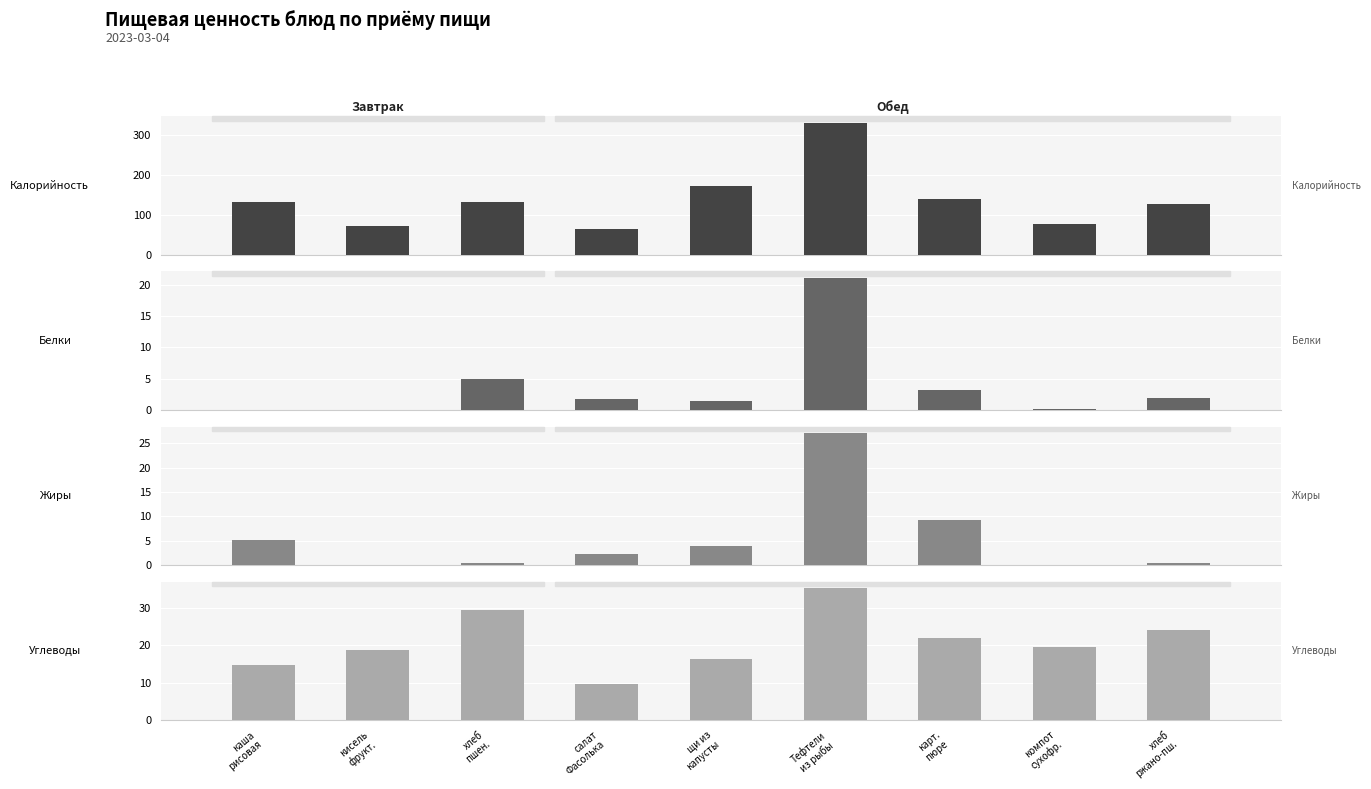

Reading left to right, list all the values displayed in this chart.

Калорийность: каша
рисовая=130.8	кисель
фрукт.=73.2	хлеб
пшен.=133.2	салат
Фасолька=64.4	щи из
капусты=171.8	Тефтели
из рыбы=329.3	карт.
пюре=138.8	компот
сухофр.=76.8	хлеб
ржано-пш.=126.7
Белки: каша
рисовая=0.0	кисель
фрукт.=0.0	хлеб
пшен.=5.0	салат
Фасолька=1.7	щи из
капусты=1.4	Тефтели
из рыбы=21.1	карт.
пюре=3.2	компот
сухофр.=0.2	хлеб
ржано-пш.=1.9
Жиры: каша
рисовая=5.1	кисель
фрукт.=0.0	хлеб
пшен.=0.5	салат
Фасолька=2.4	щи из
капусты=4.0	Тефтели
из рыбы=27.1	карт.
пюре=9.2	компот
сухофр.=0.0	хлеб
ржано-пш.=0.4
Углеводы: каша
рисовая=14.8	кисель
фрукт.=18.6	хлеб
пшен.=29.5	салат
Фасолька=9.8	щи из
капусты=16.3	Тефтели
из рыбы=35.2	карт.
пюре=22.0	компот
сухофр.=19.4	хлеб
ржано-пш.=23.9